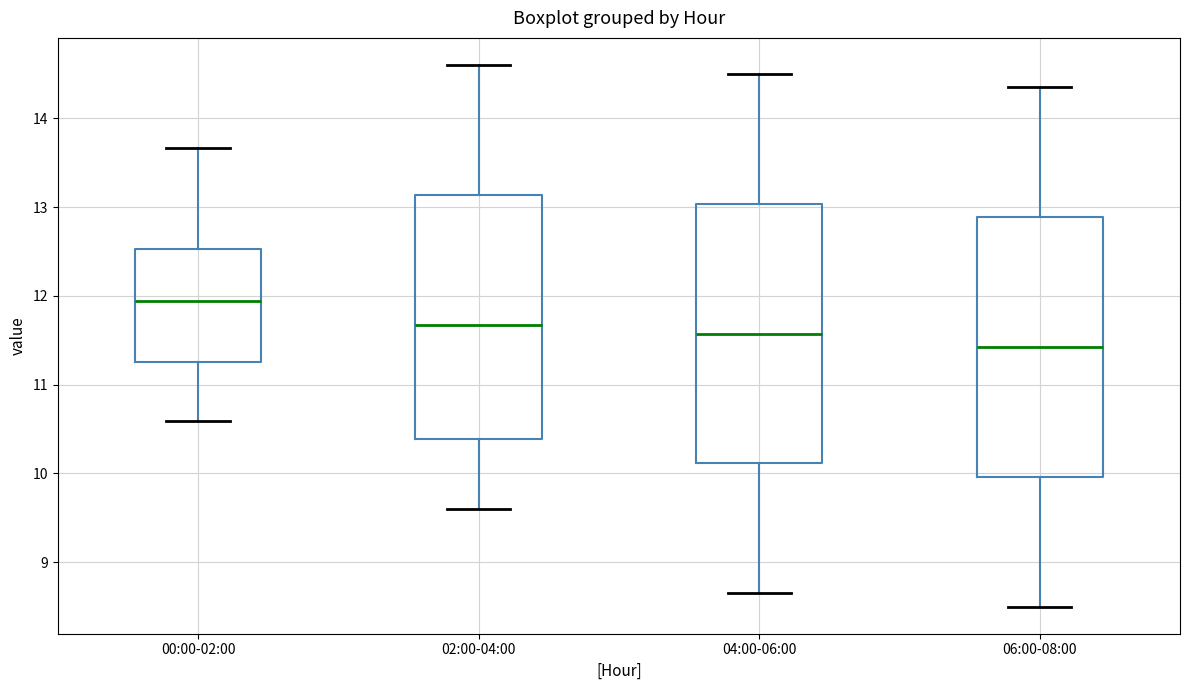

Reading left to right, transcribe this box plot: for each box, give where its median line is, the range the box spans, and where its two whiskers end, as read against the y-axis. The values are not printed on the chart, so give them approximately, as read against the axis.

00:00-02:00: median 11.9, box 11.3 to 12.5, whiskers 10.6 to 13.7
02:00-04:00: median 11.7, box 10.4 to 13.1, whiskers 9.6 to 14.6
04:00-06:00: median 11.6, box 10.1 to 13.0, whiskers 8.7 to 14.5
06:00-08:00: median 11.4, box 10.0 to 12.9, whiskers 8.5 to 14.4